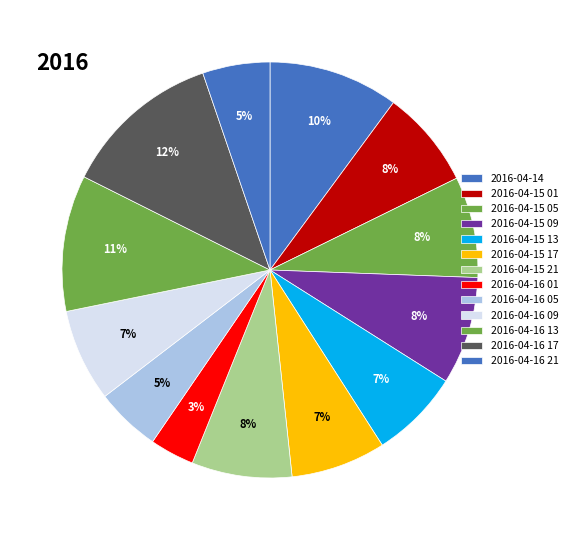

Count the number of slices in the pie.

13